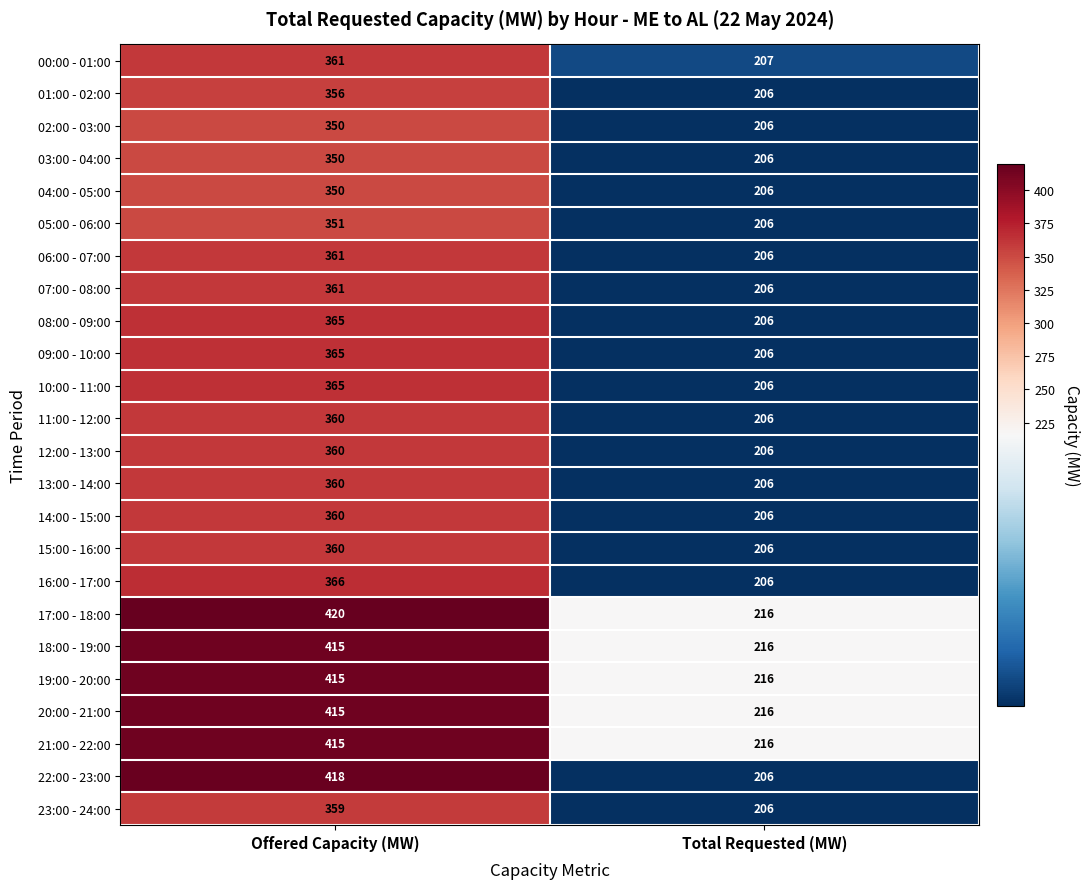

True or false: 16:00 - 17:00 has a value of 485 at Offered Capacity (MW).

False